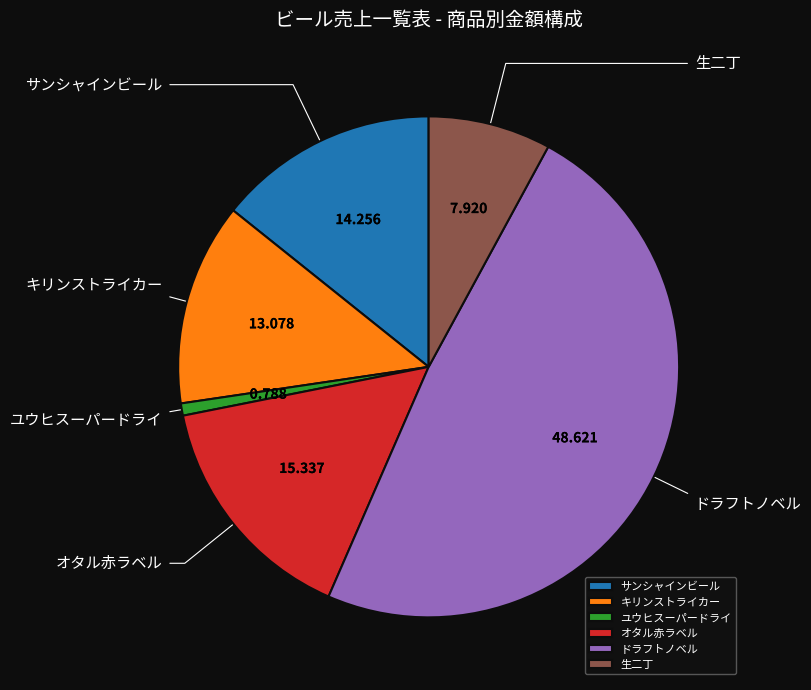

What is the smallest slice in the pie chart?

ユウヒスーパードライ